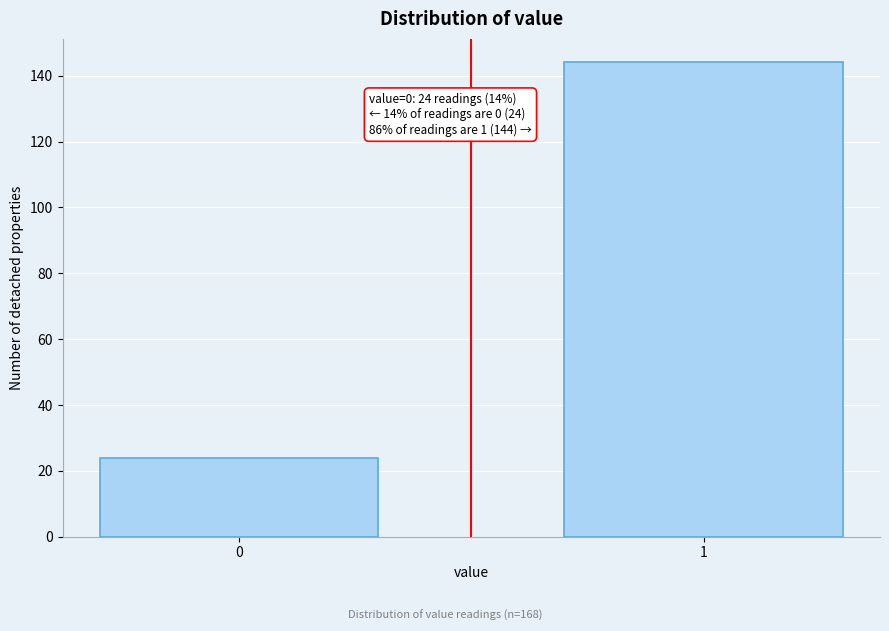

Reading left to right, what are all the values shown in this chart?

24	144